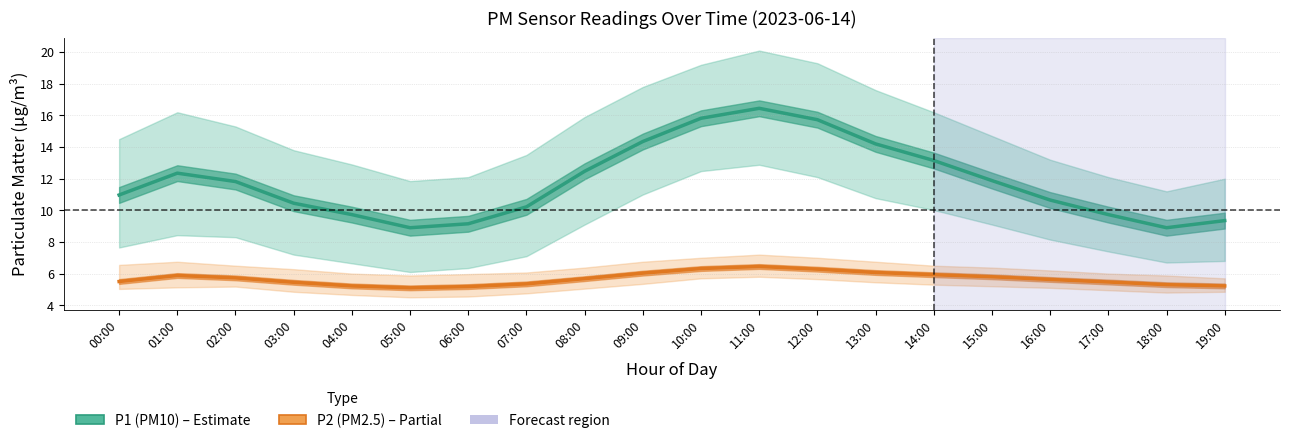

True or false: P2 (PM2.5) has more than 0 interior local peaks.

True